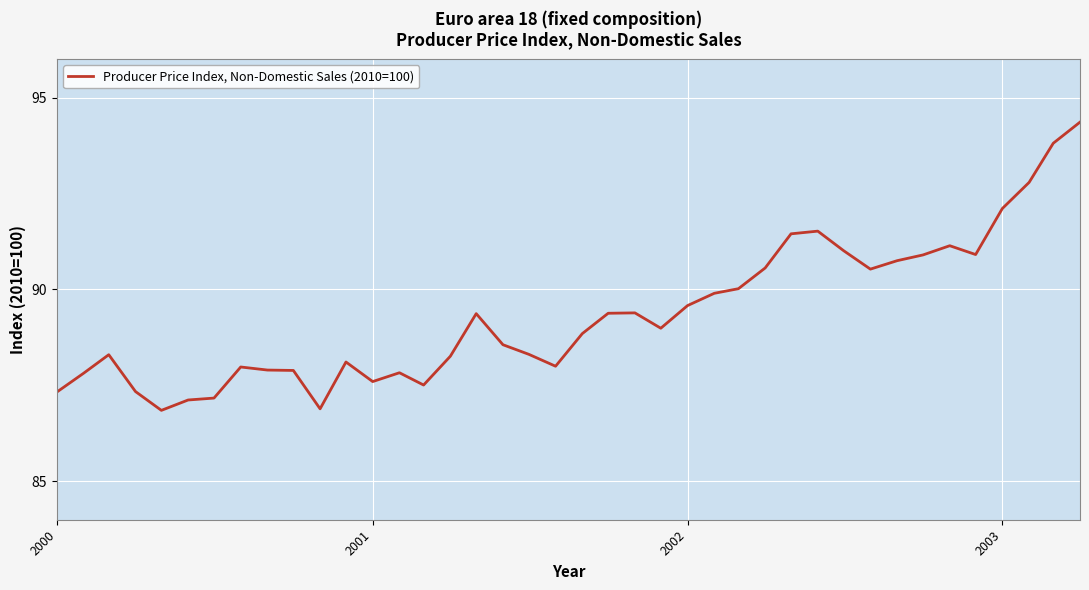

What is the difference between the maximum and minimum values?

7.5